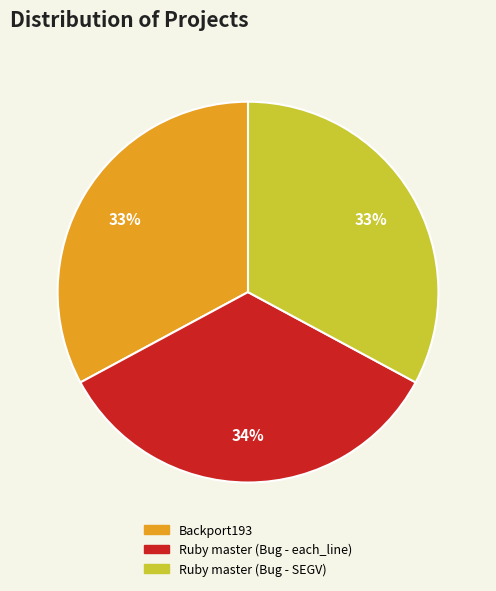

How many slices are in this pie chart?

3